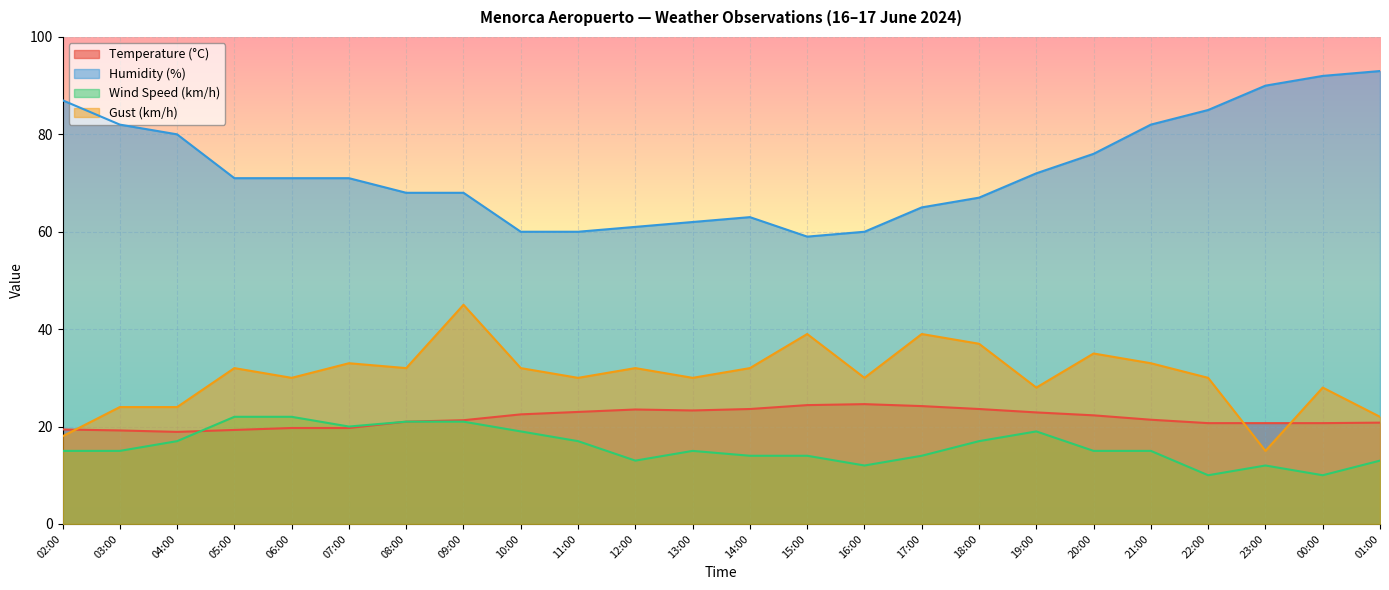

How many series are shown in this chart?

4